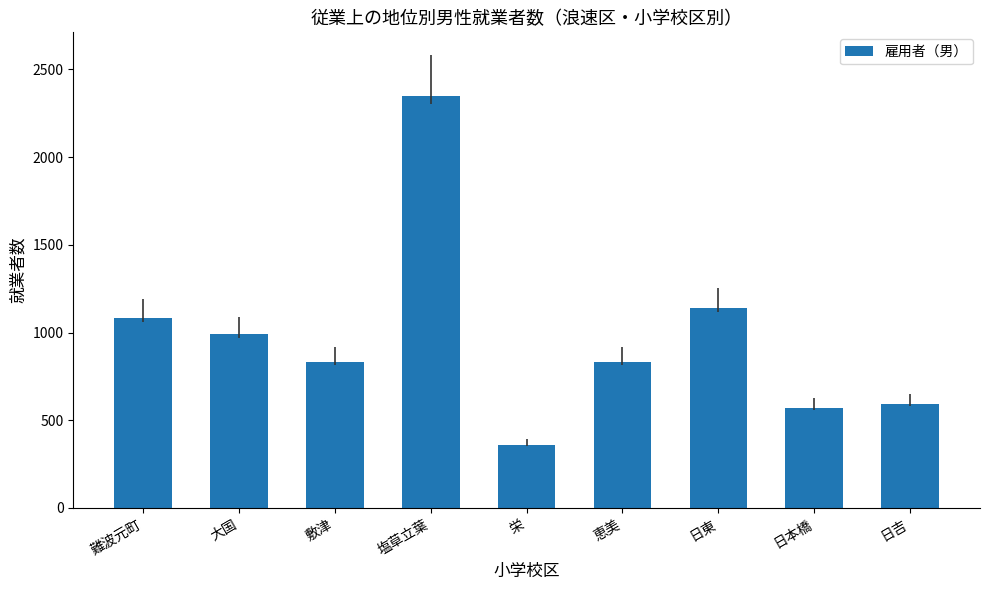

What is the difference between the maximum and second lowest values?

1781